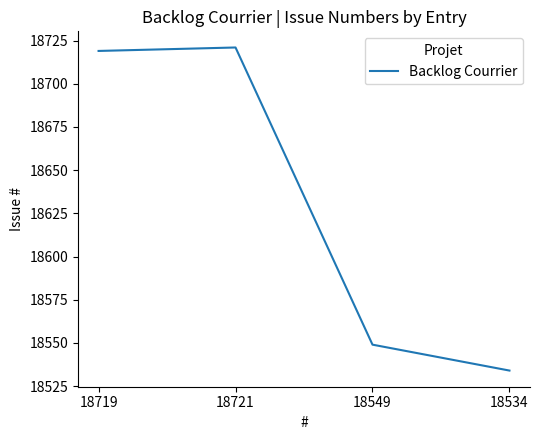

List the labels in order of value, smallest first.

18534, 18549, 18719, 18721